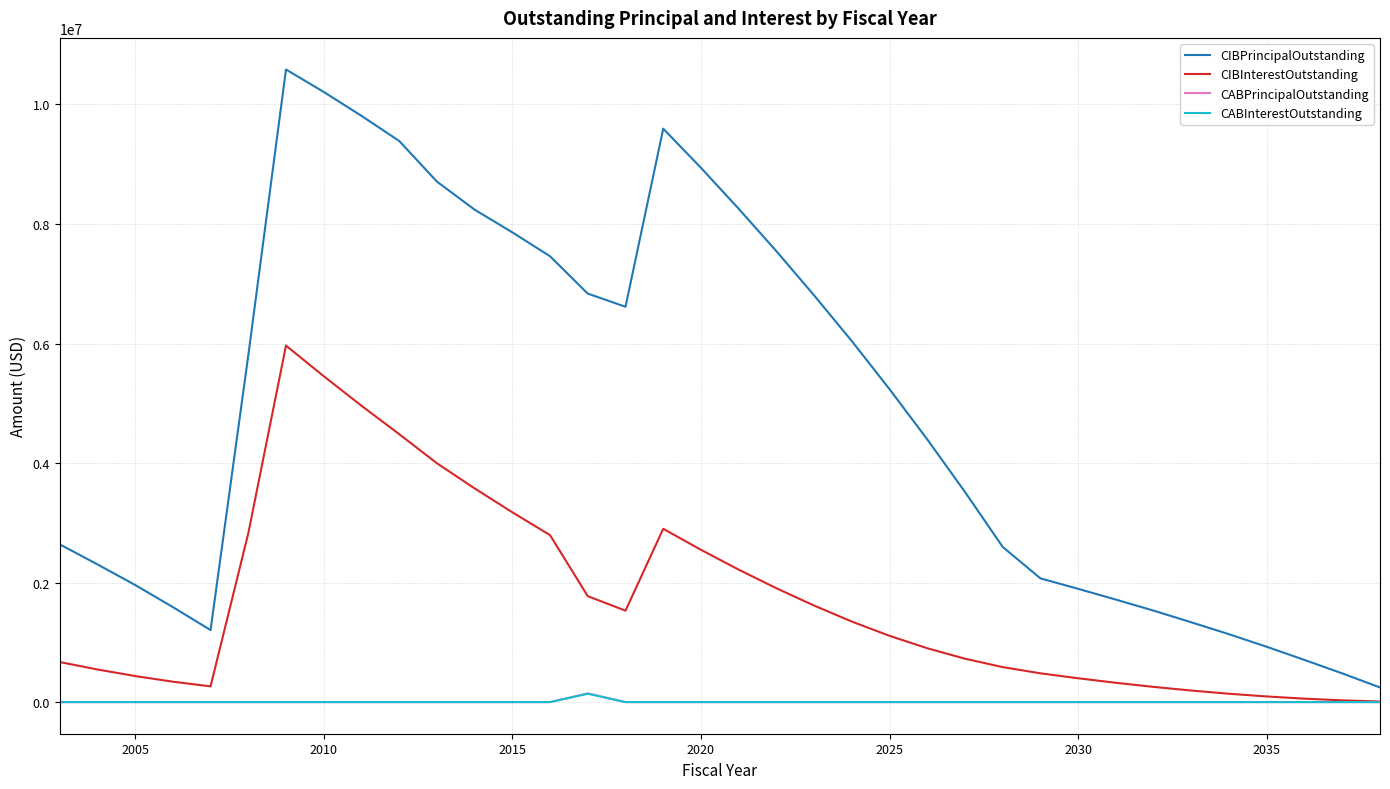

Which series has the widest spread of values?

CIBPrincipalOutstanding